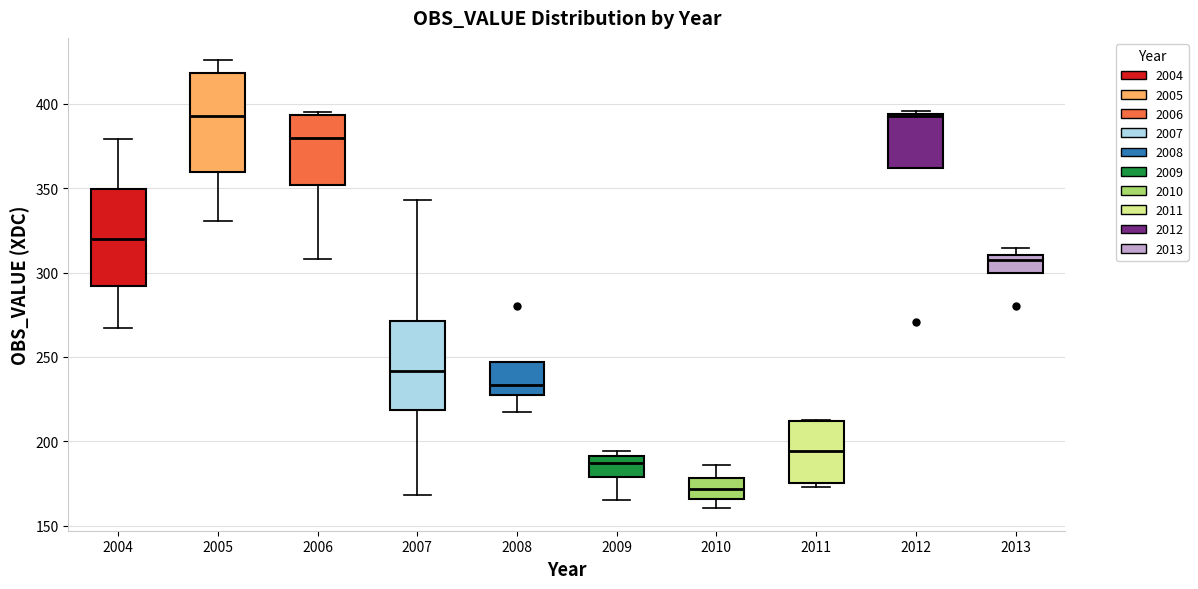

Reading left to right, read every box against the y-axis: the position of its median line, the range the box covers, and the ends of its whiskers. The values are not printed on the chart, so give them approximately, as read against the axis.

2004: median 320, box 290 to 350, whiskers 265 to 380
2005: median 395, box 360 to 420, whiskers 330 to 425
2006: median 380, box 350 to 395, whiskers 310 to 395 (just above the box's upper edge)
2007: median 240, box 220 to 270, whiskers 170 to 345
2008: median 235, box 225 to 245, whiskers 215 to 245
2009: median 185, box 180 to 190, whiskers 165 to 195
2010: median 170, box 165 to 180, whiskers 160 to 185
2011: median 195, box 175 to 210, whiskers 175 (just below the box's lower edge) to 215
2012: median 395, box 360 to 395, whiskers 360 to 395 (just above the box's upper edge)
2013: median 310 (just below the box's upper edge), box 300 to 310, whiskers 300 to 315